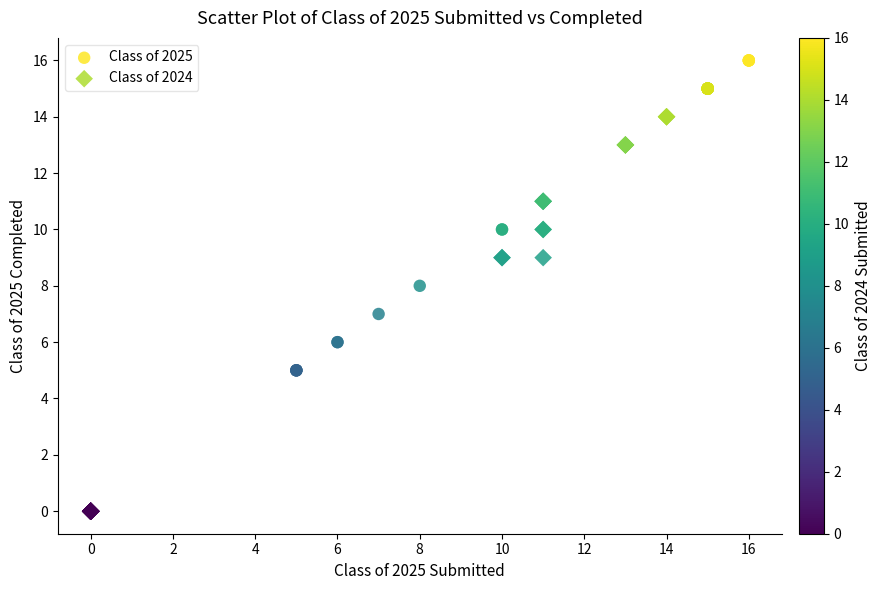

Which series contains the highest Y value?

Class of 2025